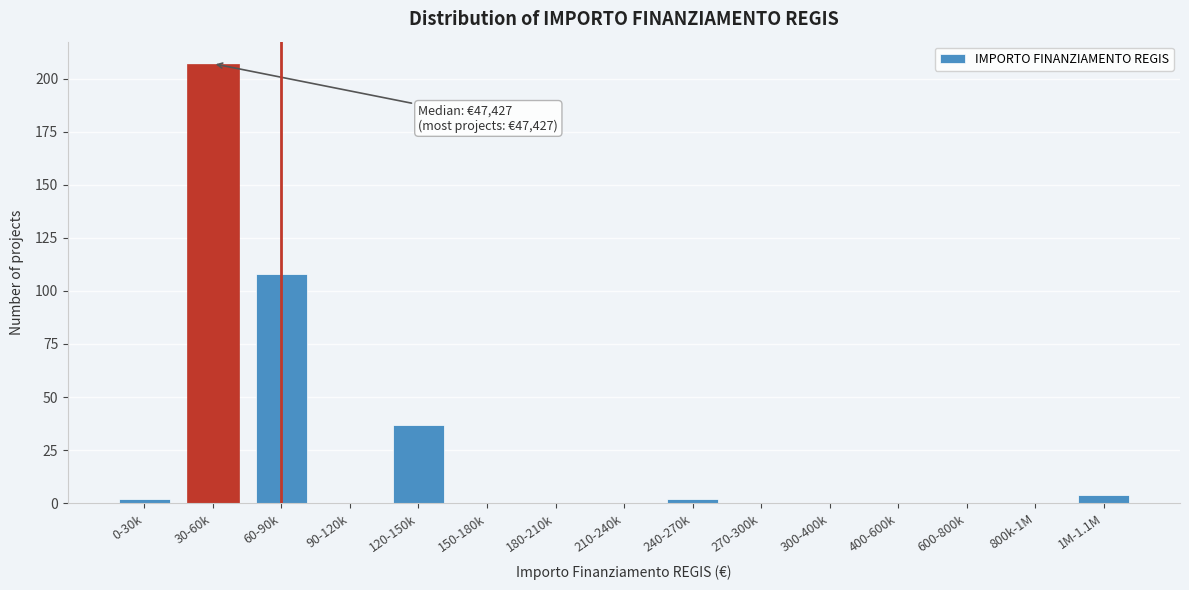

Reading left to right, extract all data points from this chart.

0-30k=2	30-60k=207	60-90k=108	90-120k=0	120-150k=37	150-180k=0	180-210k=0	210-240k=0	240-270k=2	270-300k=0	300-400k=0	400-600k=0	600-800k=0	800k-1M=0	1M-1.1M=4